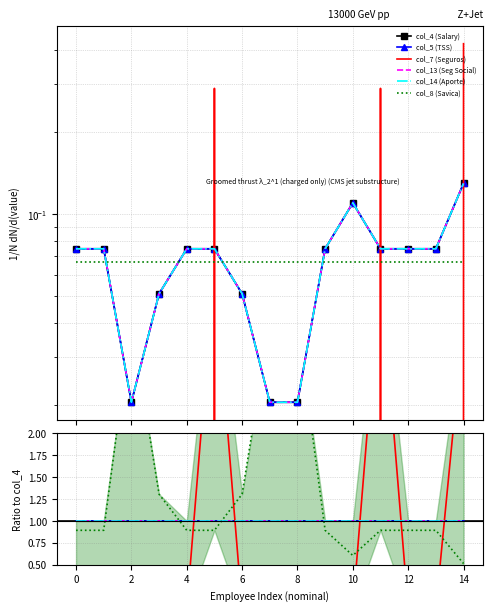

At how many categories does at least one series exceed 0?

15